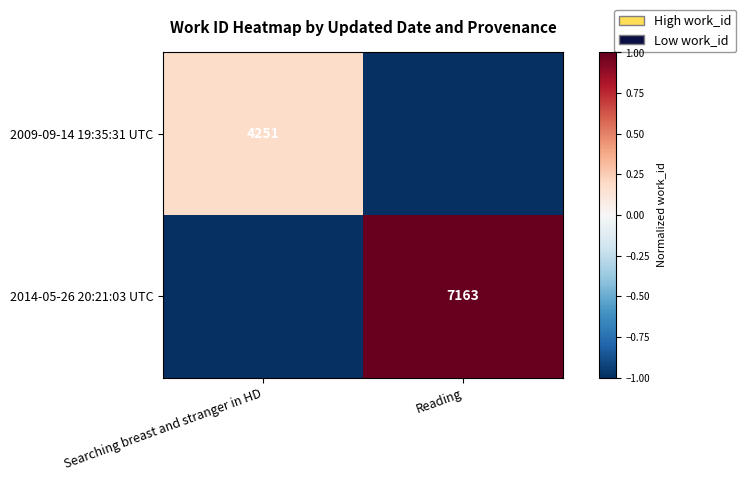

True or false: 2014-05-26 20:21:03 UTC has a value of 7163 at Reading.

True